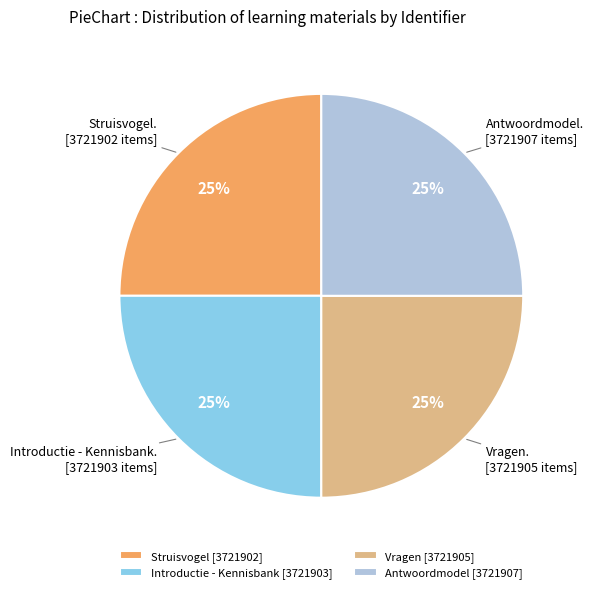

To the nearest percent, what is the combined percentage of Introductie - Kennisbank [3721903] and Vragen [3721905]?

50%